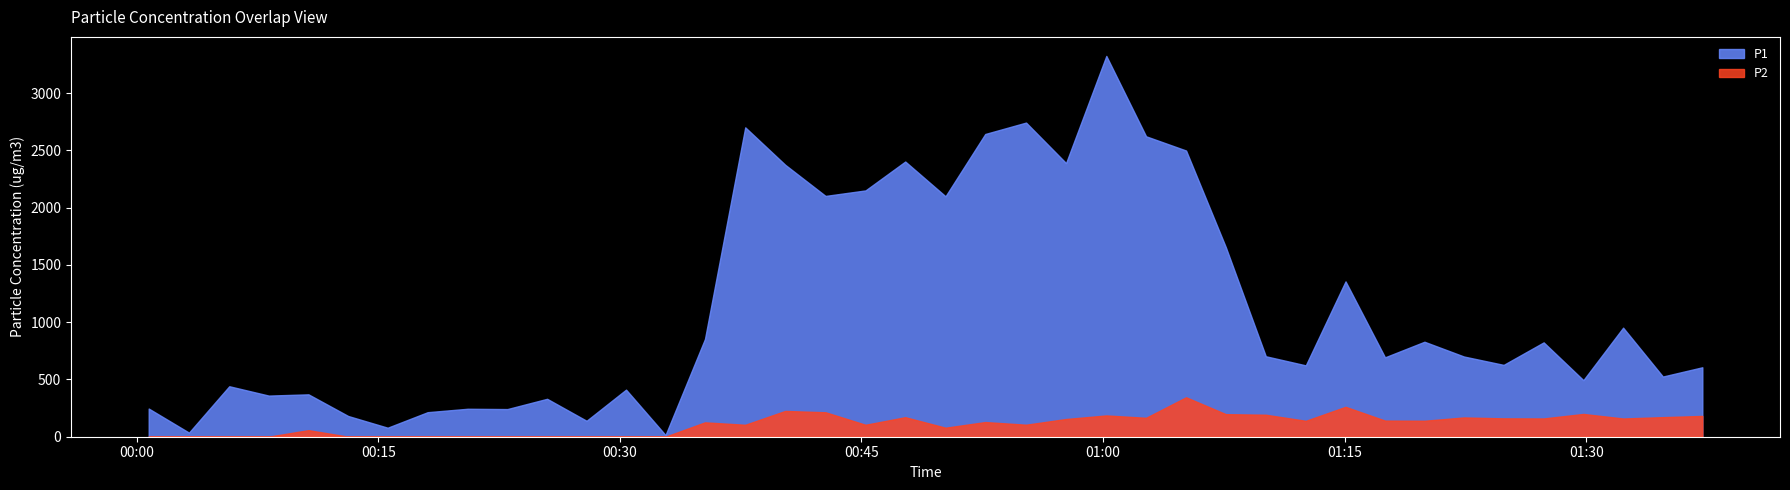

Where is P1 nearest to the value 1669?

27